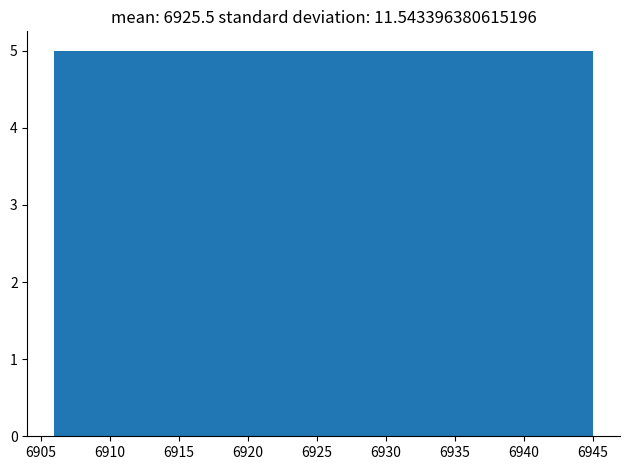

Reading left to right, list every bar in this chart as the range it spans on the x-axis followed by its height. Neither the bar edges nor the heights are printed on the chart, so give them approximately, as read against the axes.

6906.0 to 6911.0: 5
6911.0 to 6916.0: 5
6916.0 to 6920.5: 5
6920.5 to 6925.5: 5
6925.5 to 6930.5: 5
6930.5 to 6935.5: 5
6935.5 to 6940.0: 5
6940.0 to 6945.0: 5